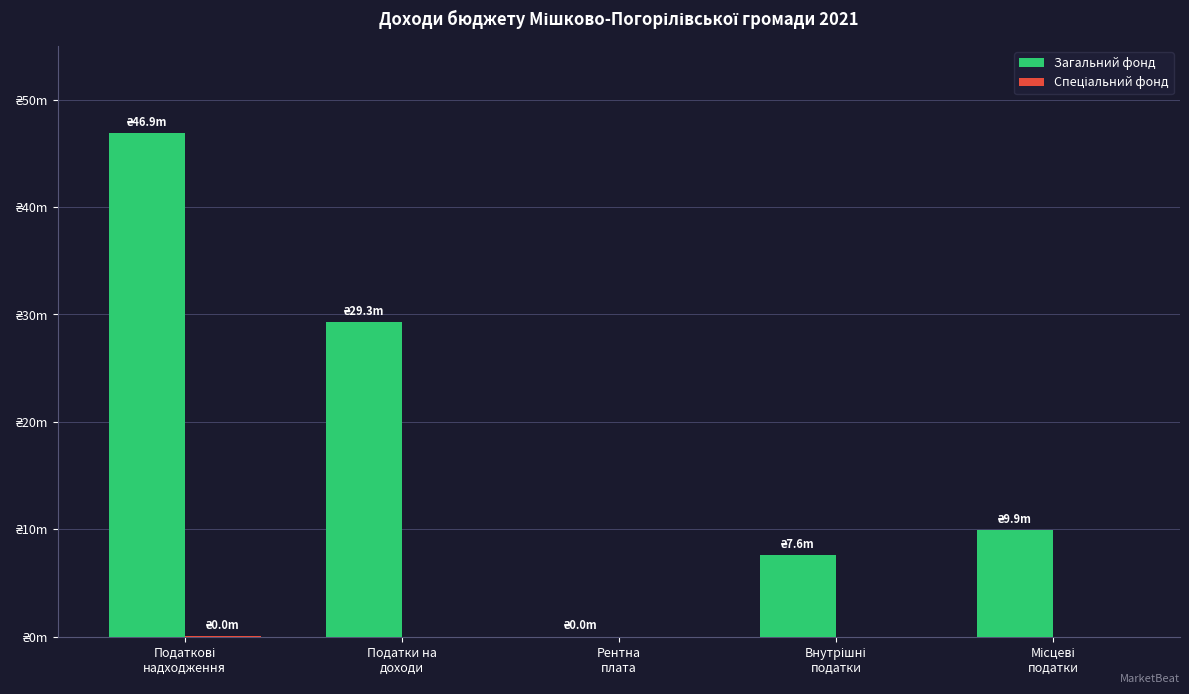

Does the chart contain stacked bars?

No